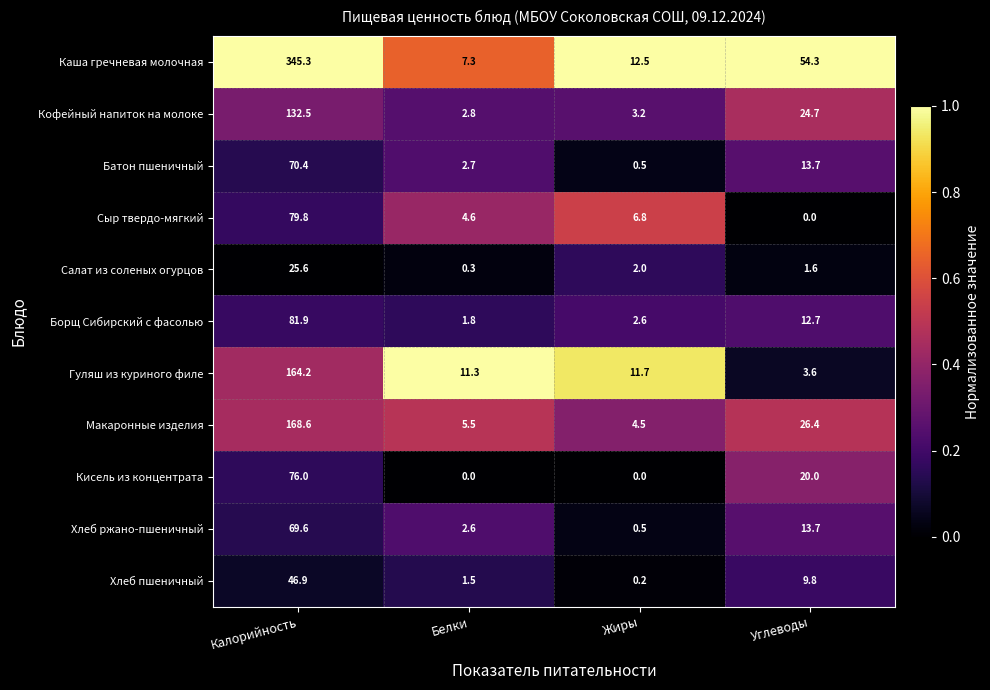

Is it true that Кисель из концентрата equals 0.0 at Жиры?

True